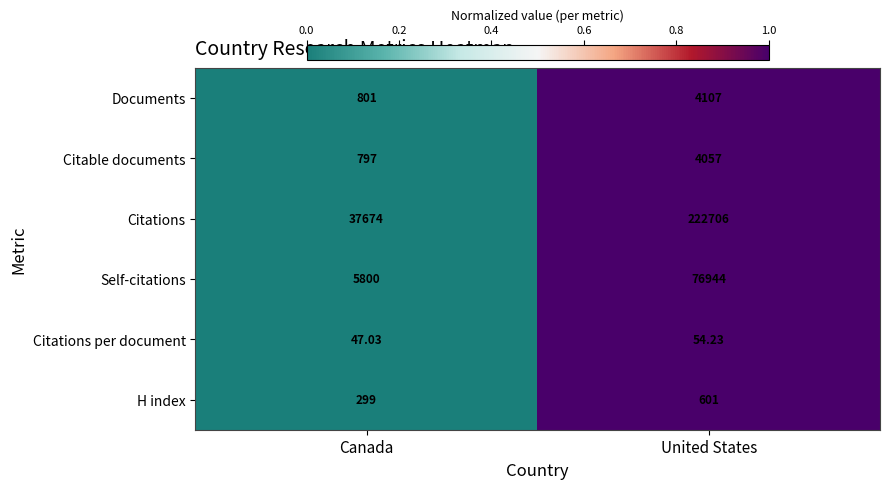

At Canada, list the series in order from smallest to largest.

Citations per document, H index, Citable documents, Documents, Self-citations, Citations